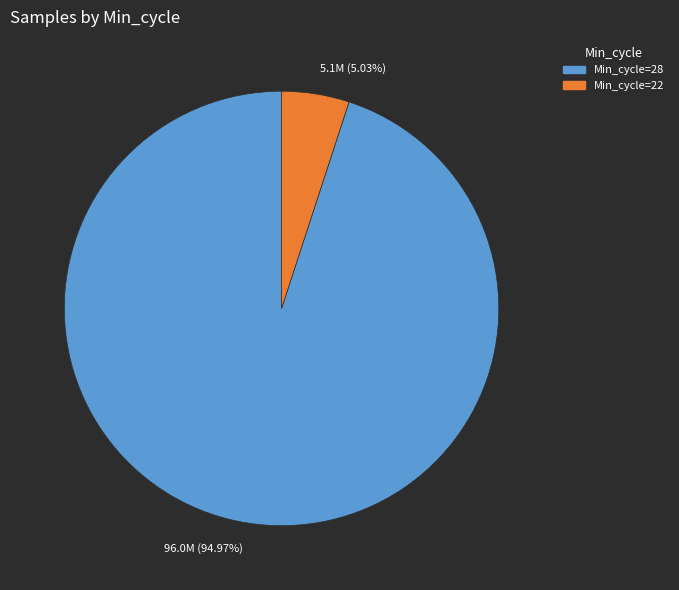

What is the smallest slice in the pie chart?

5.1M (5.03%)